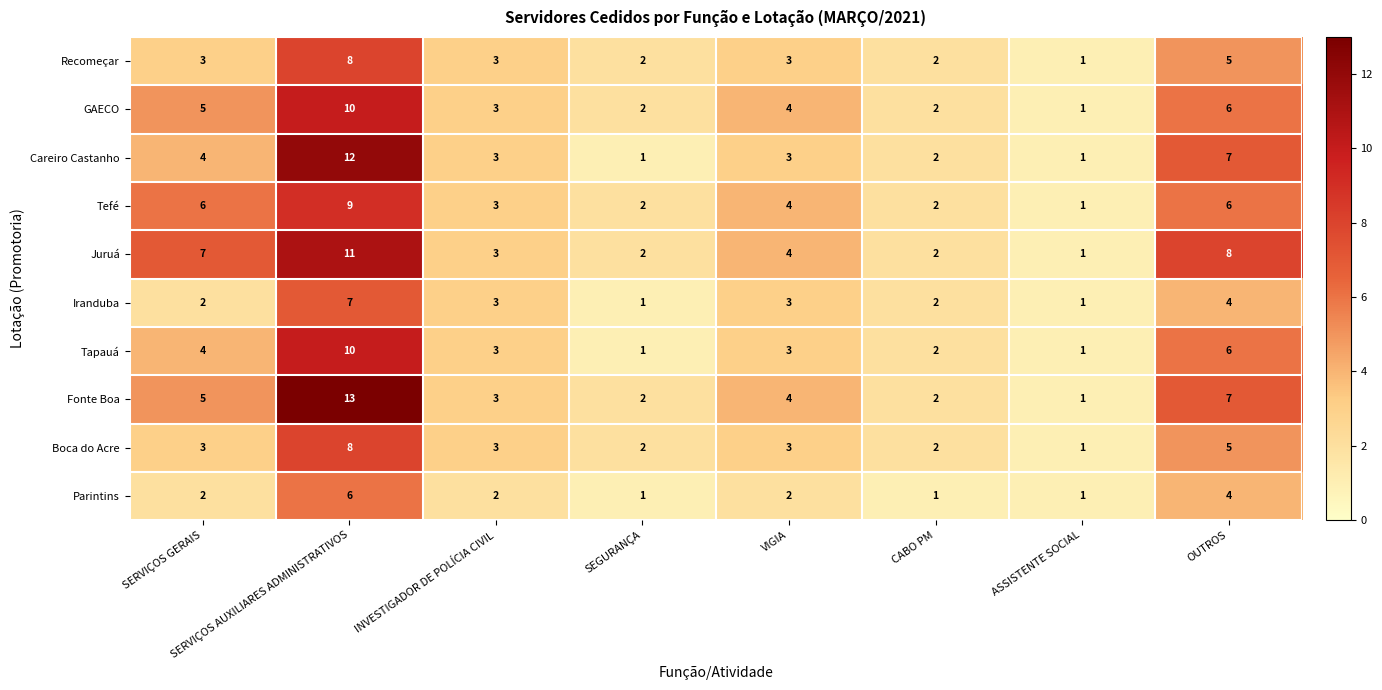

What is the sum of all GAECO values?

33